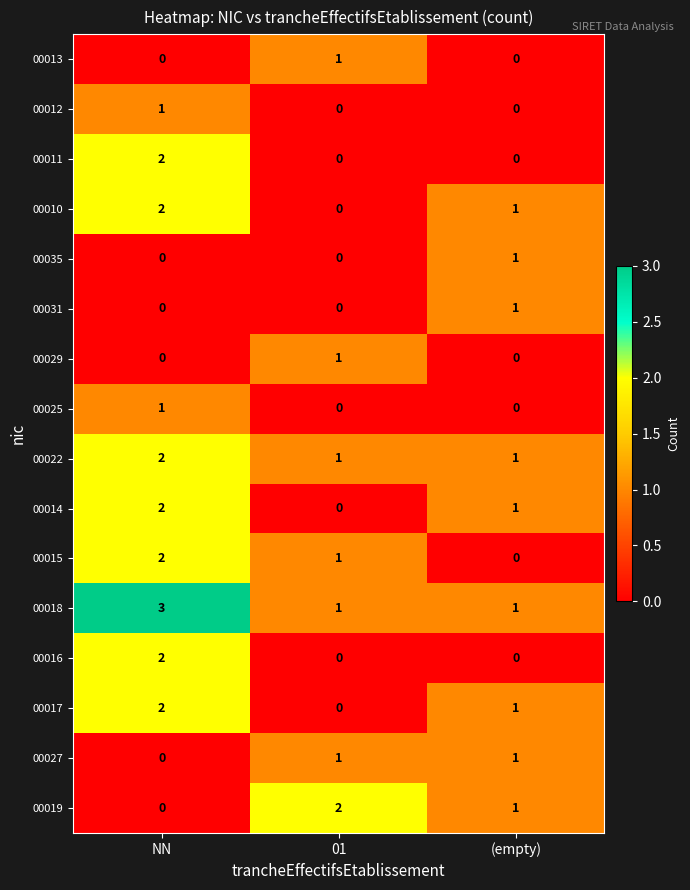

How many 00015 values are between 0 and 2?

3